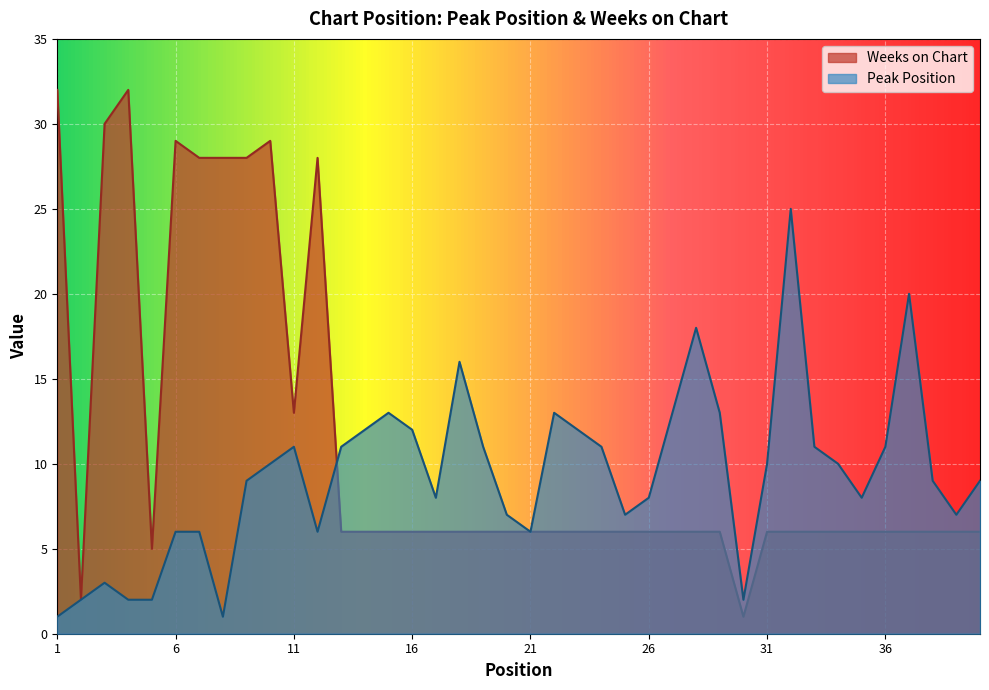

How many values in the Peak Position series are below 10?

20